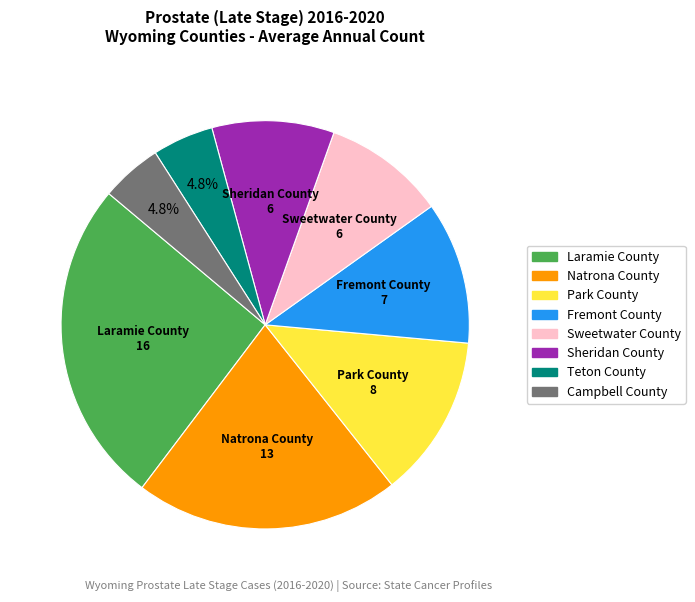

Is Natrona County the majority of the pie?

No